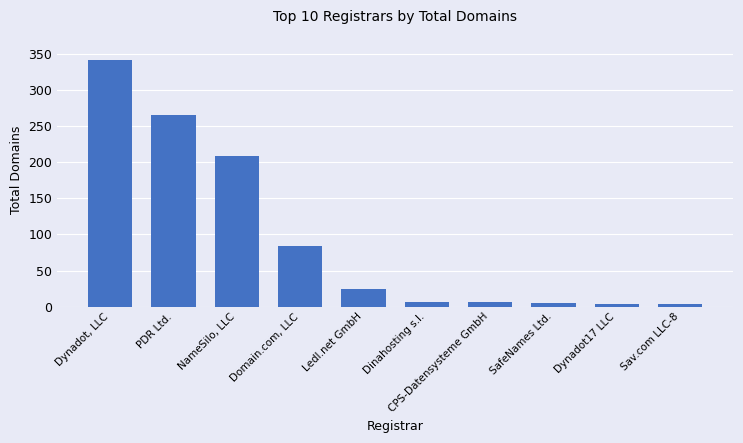

What is the label of the 5th bar from the right?

Dinahosting s.l.